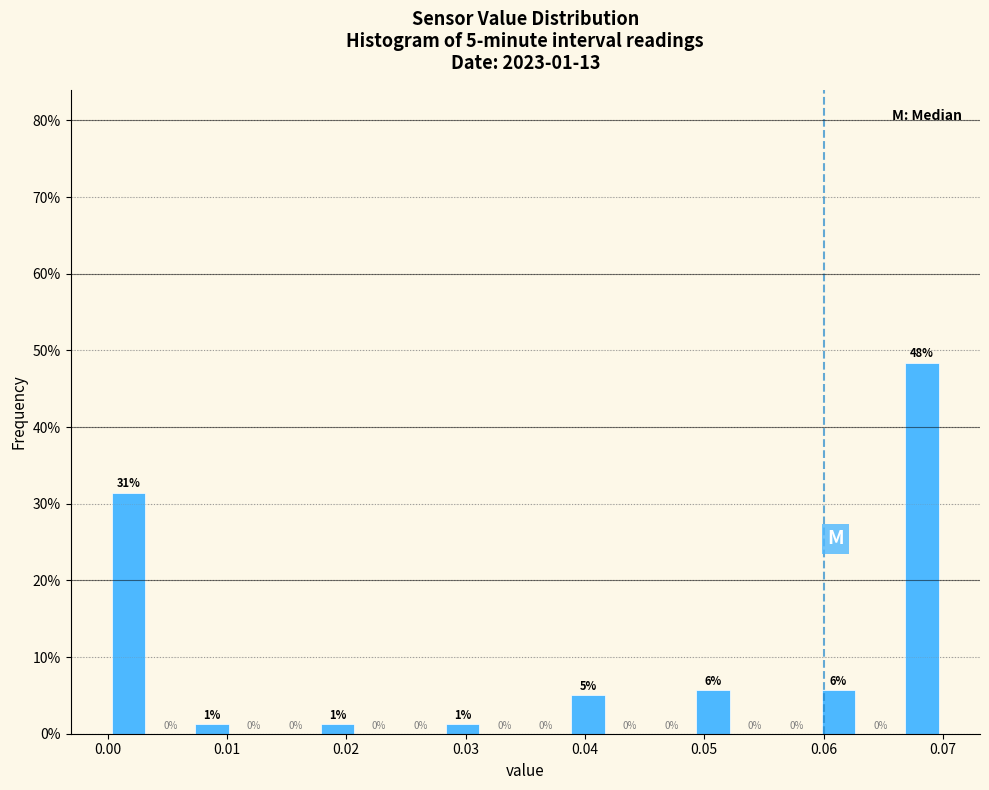

Read against the x-axis, roughly where is the centre of the tallest bar?

0.068